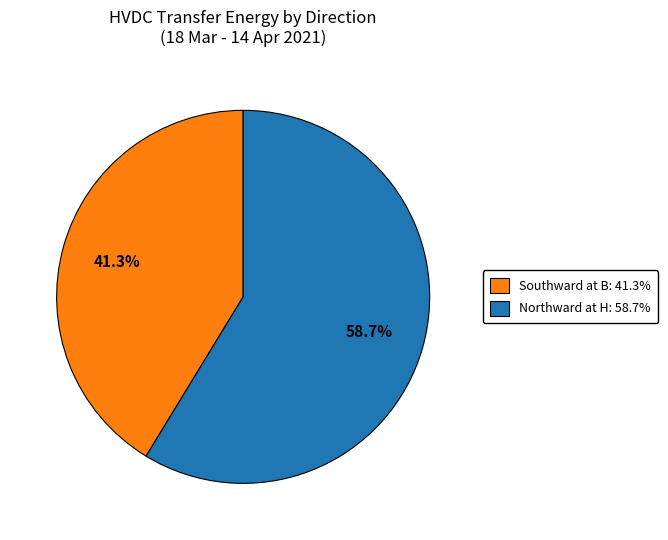

What is the ratio of the value at Southward at B: 41.3% to the value at Northward at H: 58.7%?

0.7